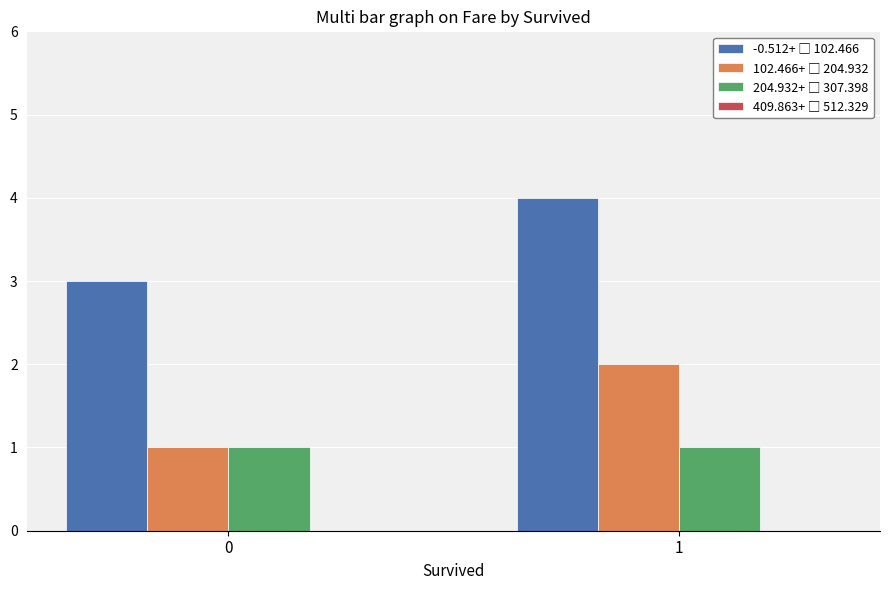

What is the total value across all series at 0?

5